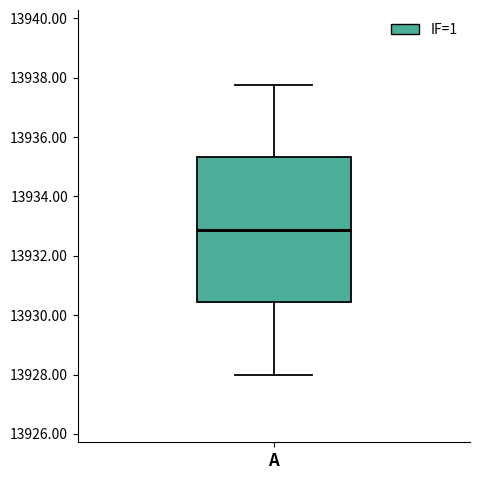

Read this box plot against the y-axis: the position of the median line, the range covered by the box, and the ends of both whiskers. The values are not printed on the chart, so give them approximately, as read against the axis.

median 13932.8, box 13930.4 to 13935.4, whiskers 13928.0 to 13937.8